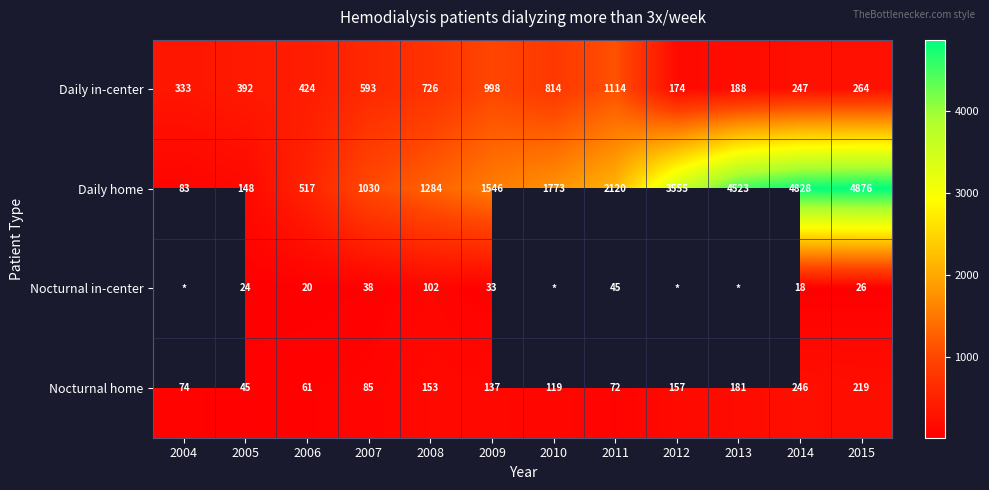

What is the total value across all series at 2005?

609